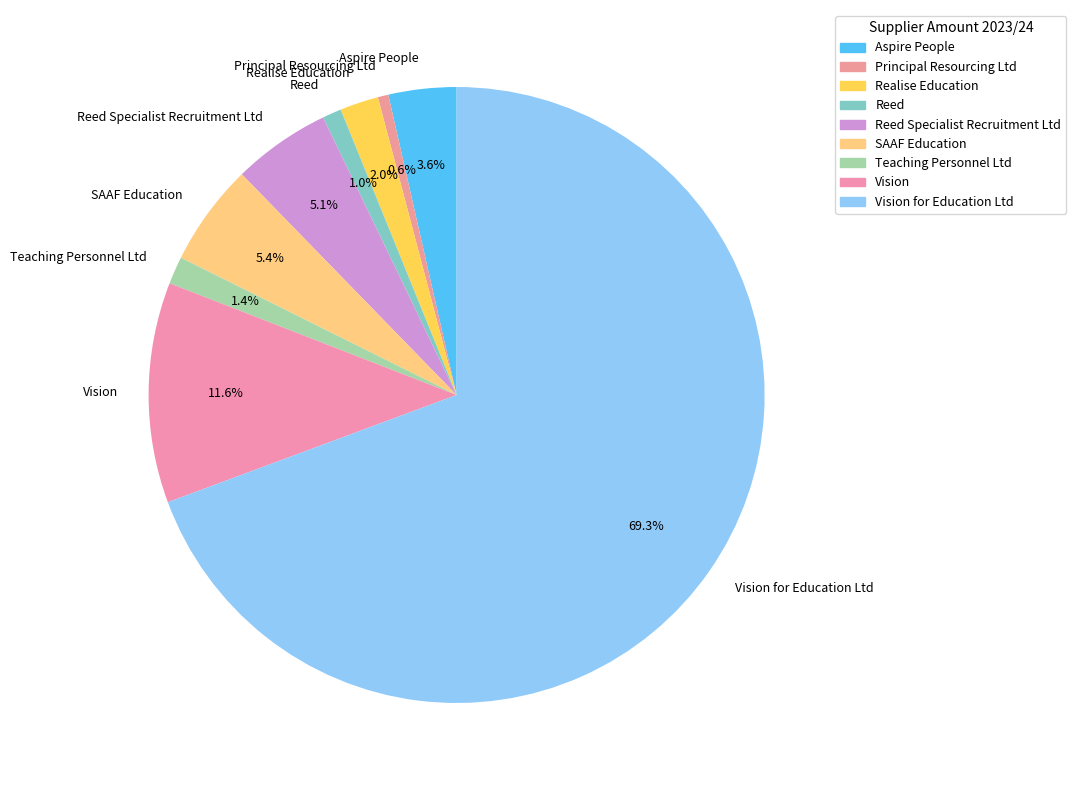

Is Reed Specialist Recruitment Ltd the majority of the pie?

No